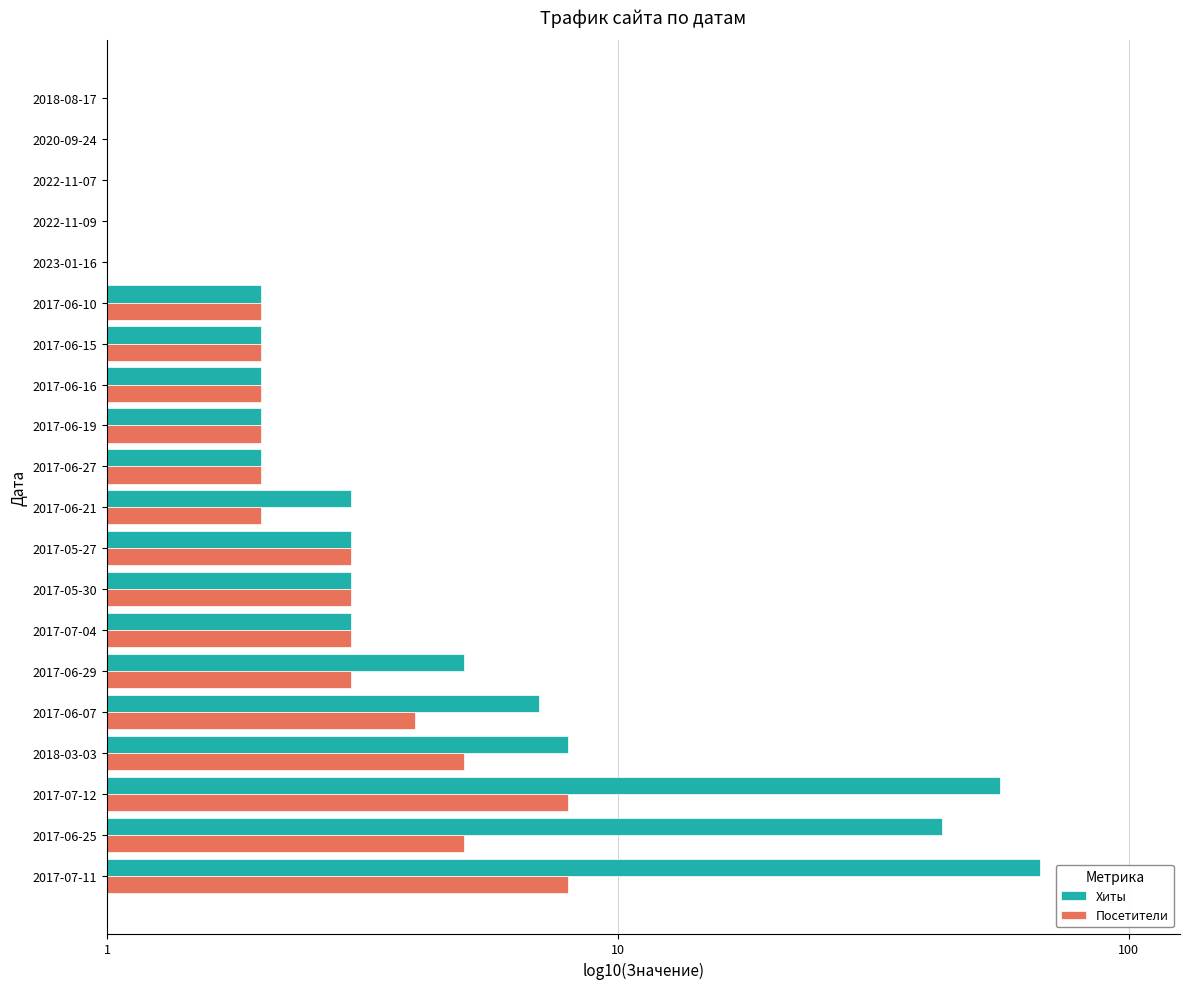

What are all the series names shown in the legend?

Хиты, Посетители